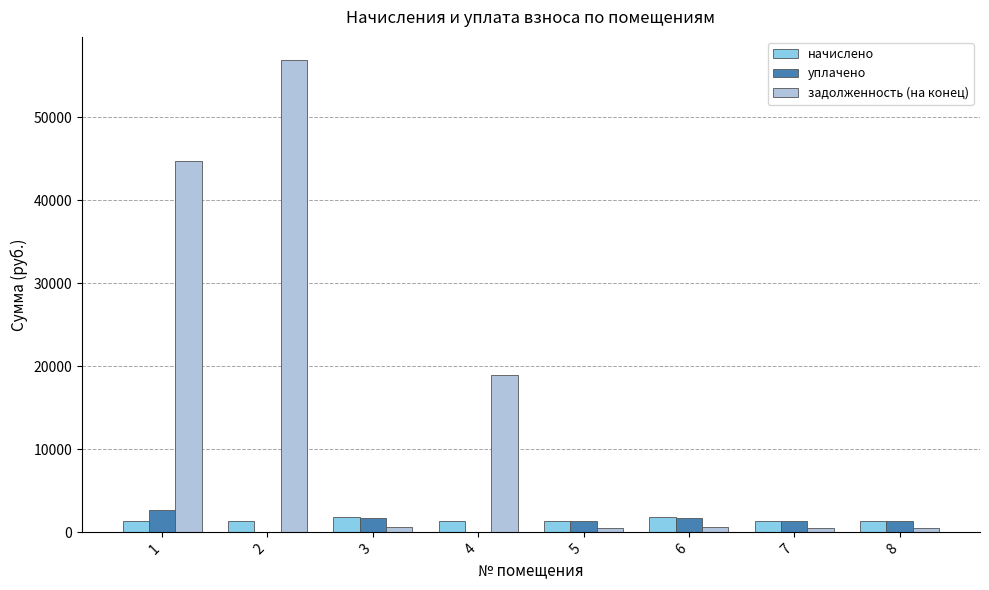

What is the average value of the уплачено series?

1284.8